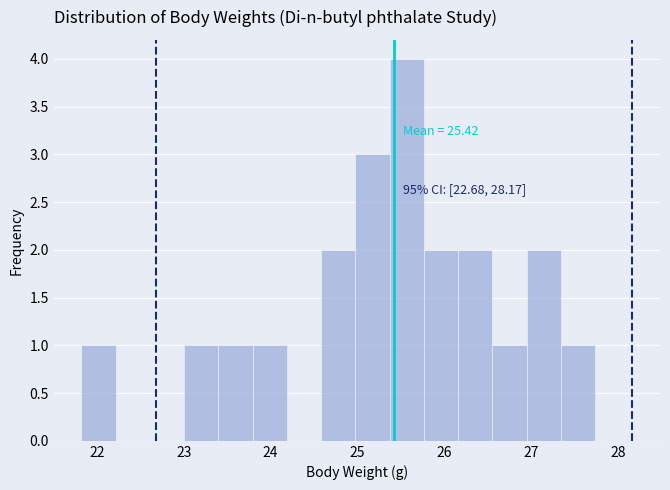

Read against the x-axis, roughly where is the centre of the tallest bar?

25.6